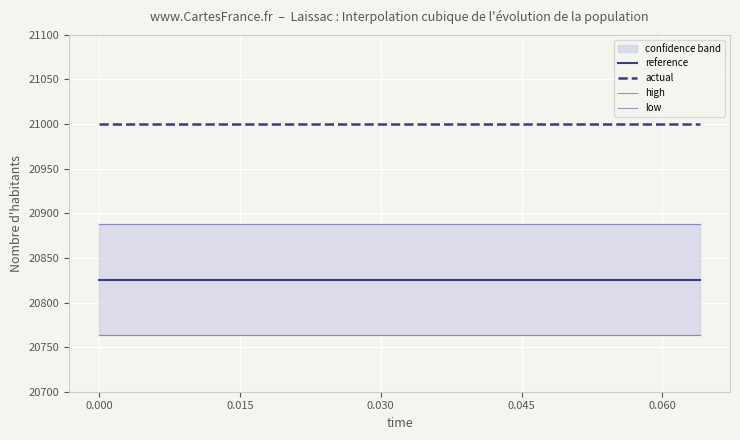

The value of low at 0.060 is 20763.2. True or false?

True